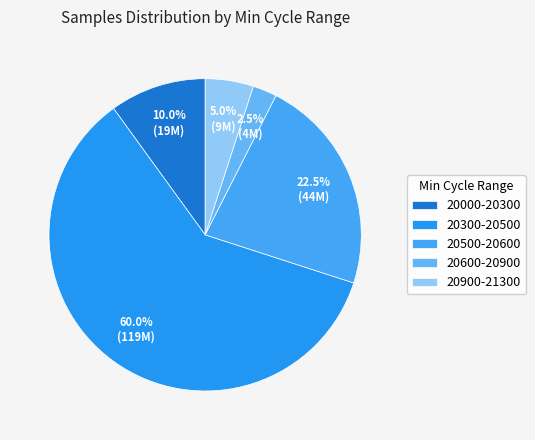

How many segments does this pie chart have?

5